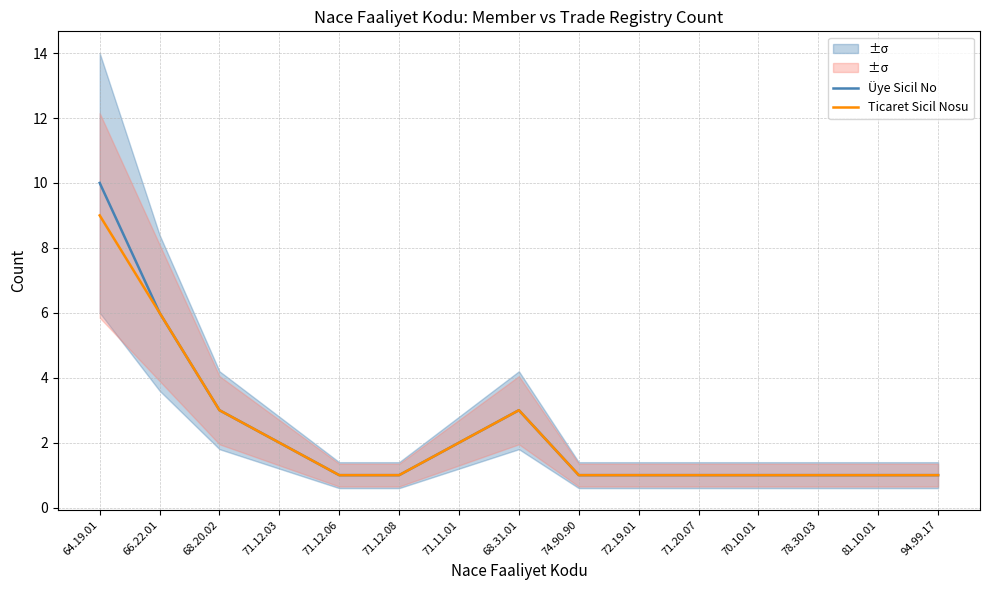

List the series in order of their peak value, lowest first.

Ticaret Sicil Nosu, Üye Sicil No